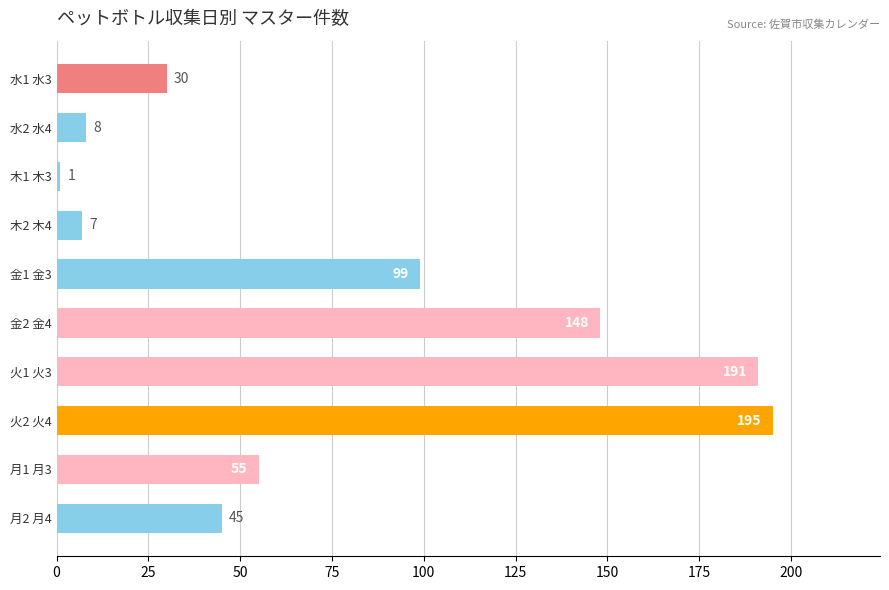

List the labels in order of value, smallest first.

木1 木3, 木2 木4, 水2 水4, 水1 水3, 月2 月4, 月1 月3, 金1 金3, 金2 金4, 火1 火3, 火2 火4